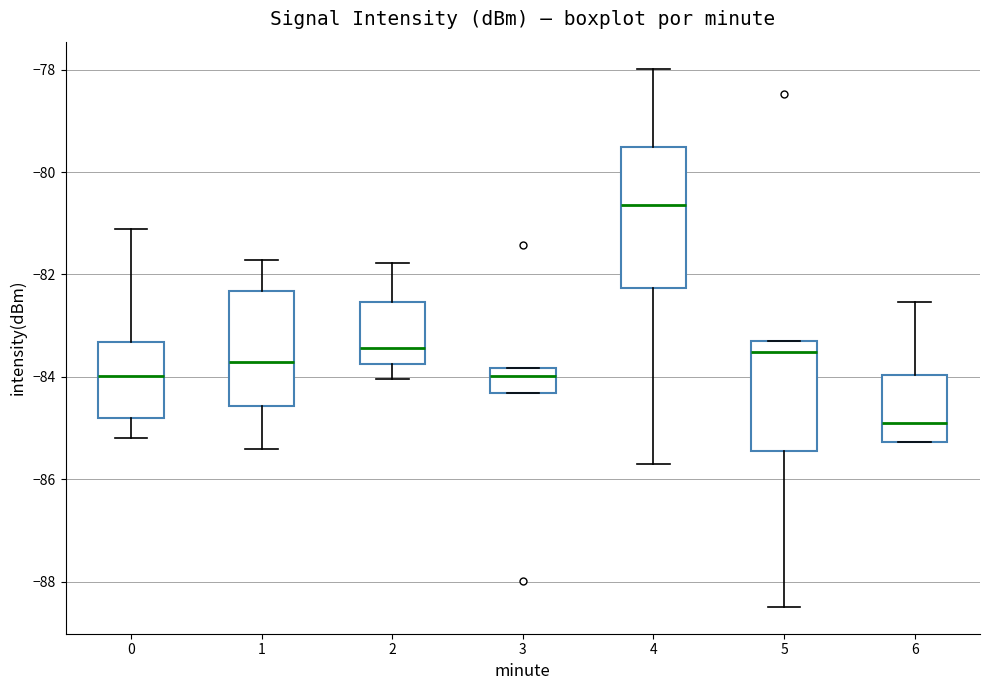

Reading left to right, transcribe this box plot: for each box, give where its median line is, the range the box spans, and where its two whiskers end, as read against the y-axis. The values are not printed on the chart, so give them approximately, as read against the axis.

0: median -84.0, box -84.8 to -83.4, whiskers -85.2 to -81.2
1: median -83.8, box -84.6 to -82.4, whiskers -85.4 to -81.8
2: median -83.4, box -83.8 to -82.6, whiskers -84.0 to -81.8
3: median -84.0, box -84.4 to -83.8, whiskers -84.4 to -83.8
4: median -80.6, box -82.2 to -79.6, whiskers -85.6 to -78.0
5: median -83.6, box -85.4 to -83.4, whiskers -88.4 to -83.2
6: median -84.8, box -85.2 to -84.0, whiskers -85.2 to -82.6